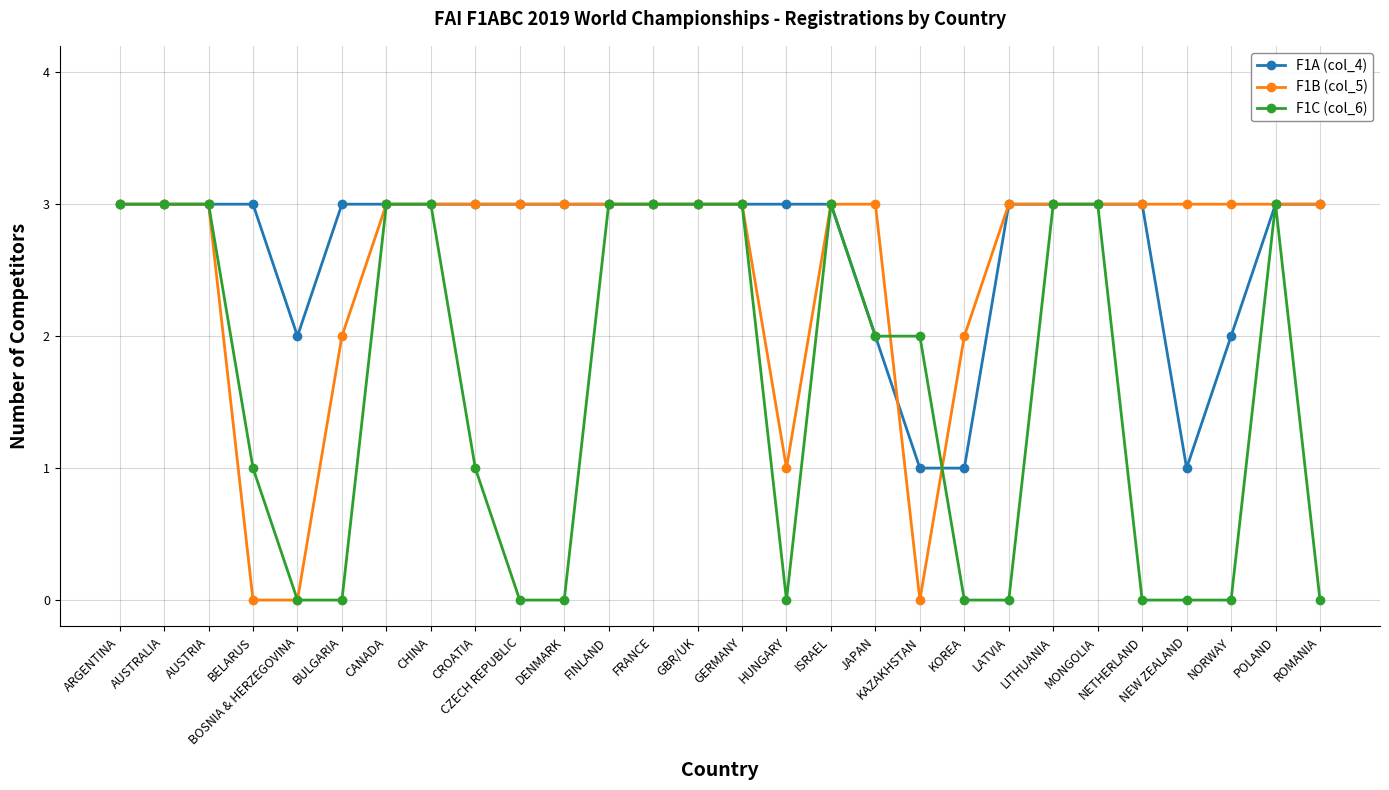

What is the sum of all F1B (col_5) values?

71